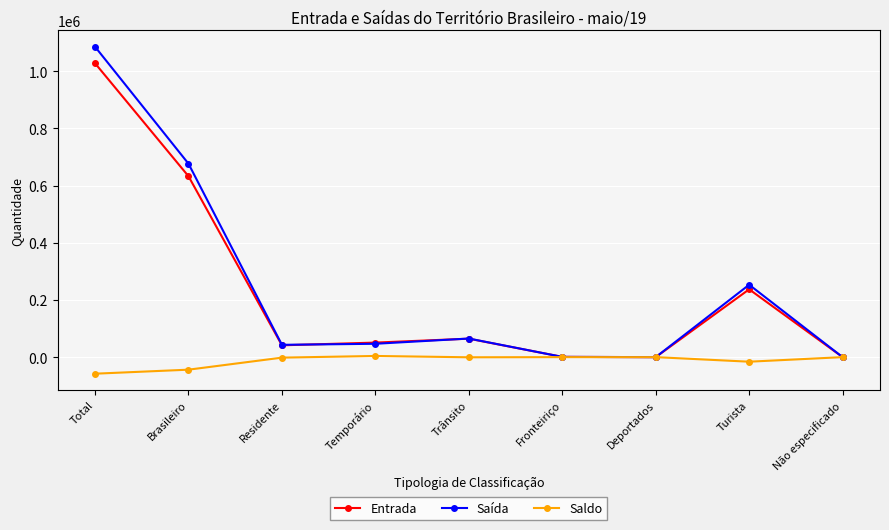

Where does the Saída series first go above 46752?

Total